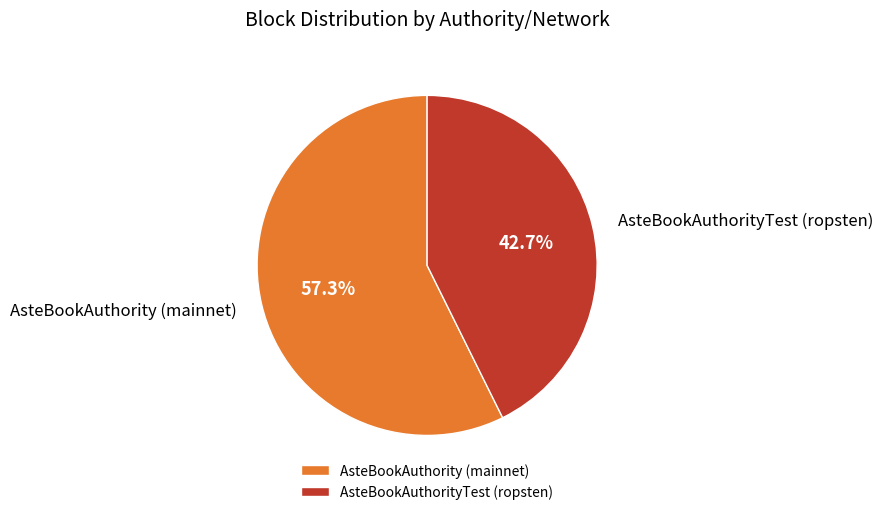

Count the number of slices in the pie.

2